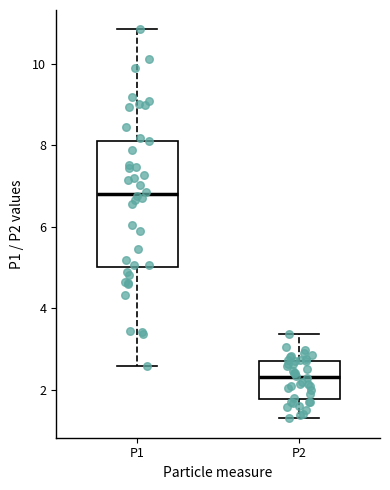

Where is the lower edge of the box for P2 on the y-axis? The values are not printed on the chart, so give them approximately, as read against the axis.

1.8